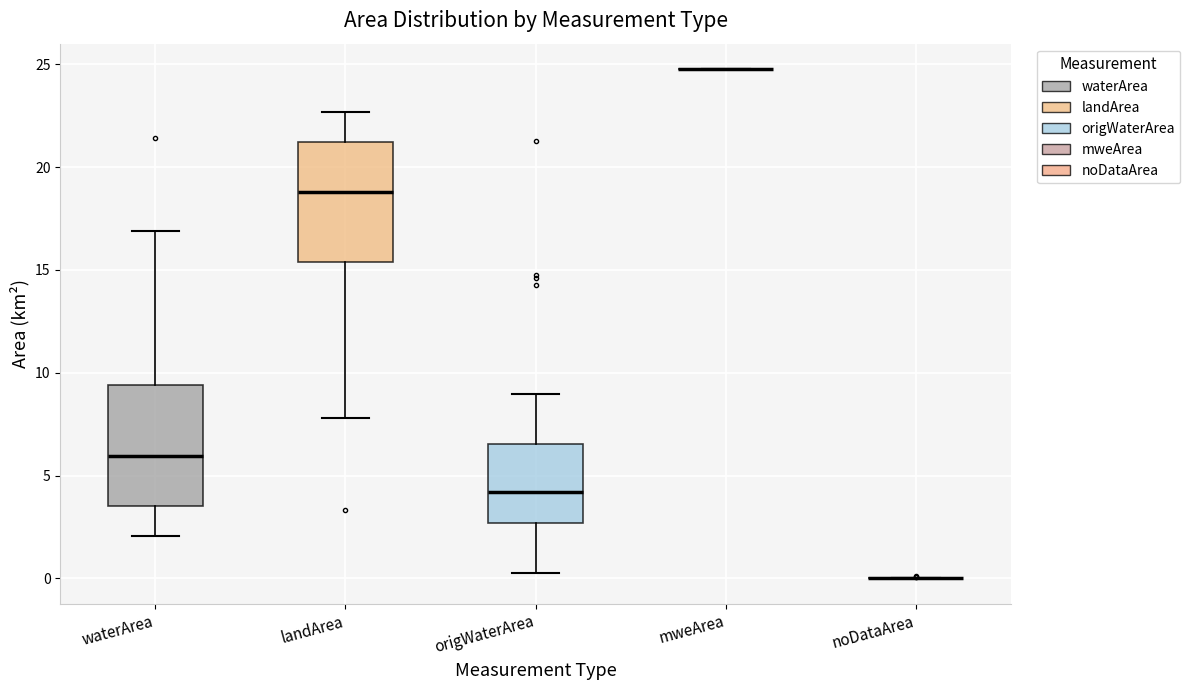

Reading left to right, transcribe this box plot: for each box, give where its median line is, the range the box spans, and where its two whiskers end, as read against the y-axis. The values are not printed on the chart, so give them approximately, as read against the axis.

waterArea: median 6.0, box 3.5 to 9.5, whiskers 2.0 to 17.0
landArea: median 19.0, box 15.5 to 21.0, whiskers 8.0 to 22.5
origWaterArea: median 4.0, box 2.5 to 6.5, whiskers 0.5 to 9.0
mweArea: box collapsed to a line at 25.0, whiskers 25.0 to 25.0
noDataArea: box collapsed to a line at 0.0, whiskers 0.0 to 0.0